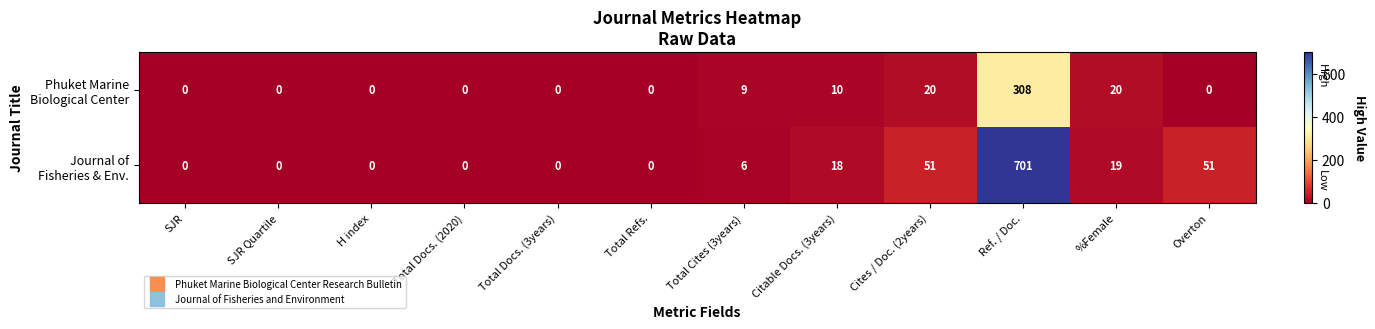

At which category is the sum across all series the highest?

Ref. / Doc.